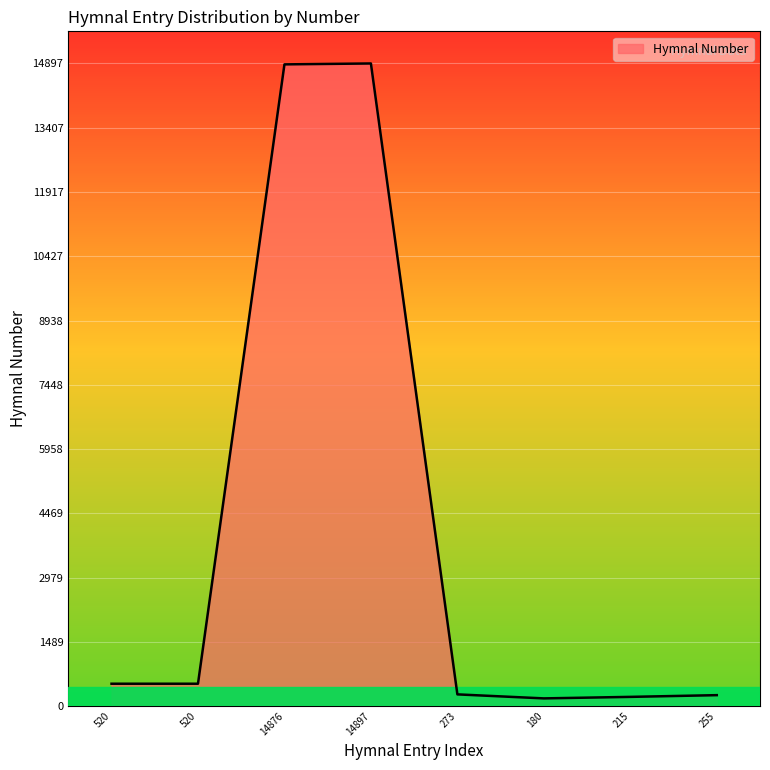

How many lines are shown in the chart?

1